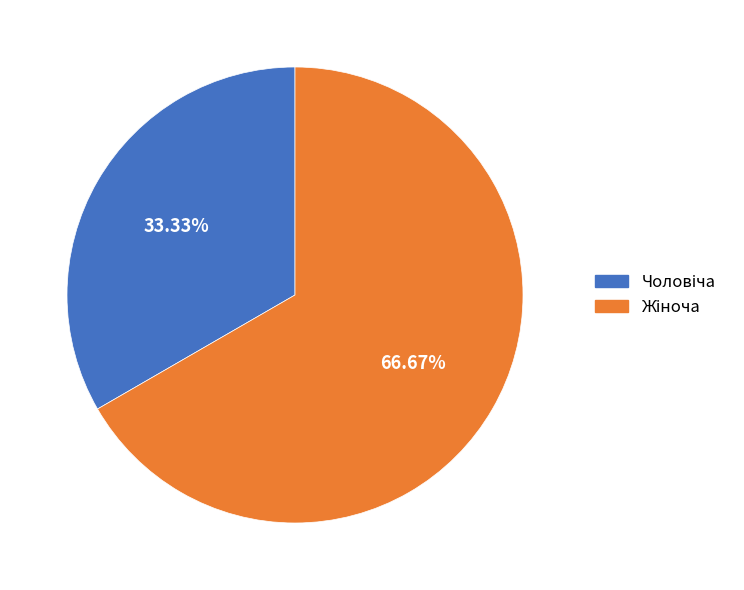

Does any single category account for the majority?

Yes